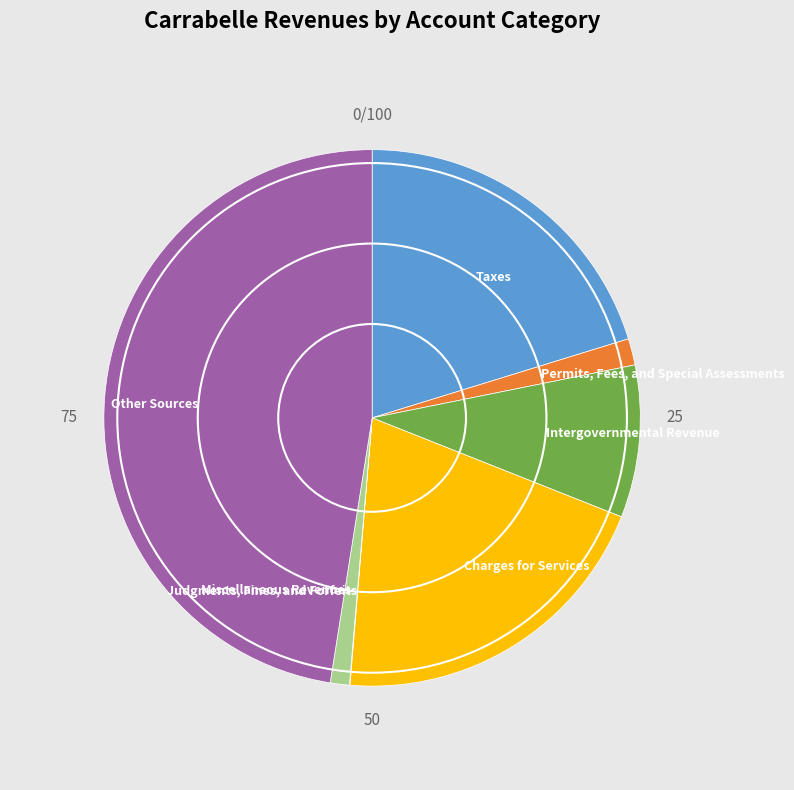

Combined, do Intergovernmental Revenue and Miscellaneous Revenues account for over 50%?

No